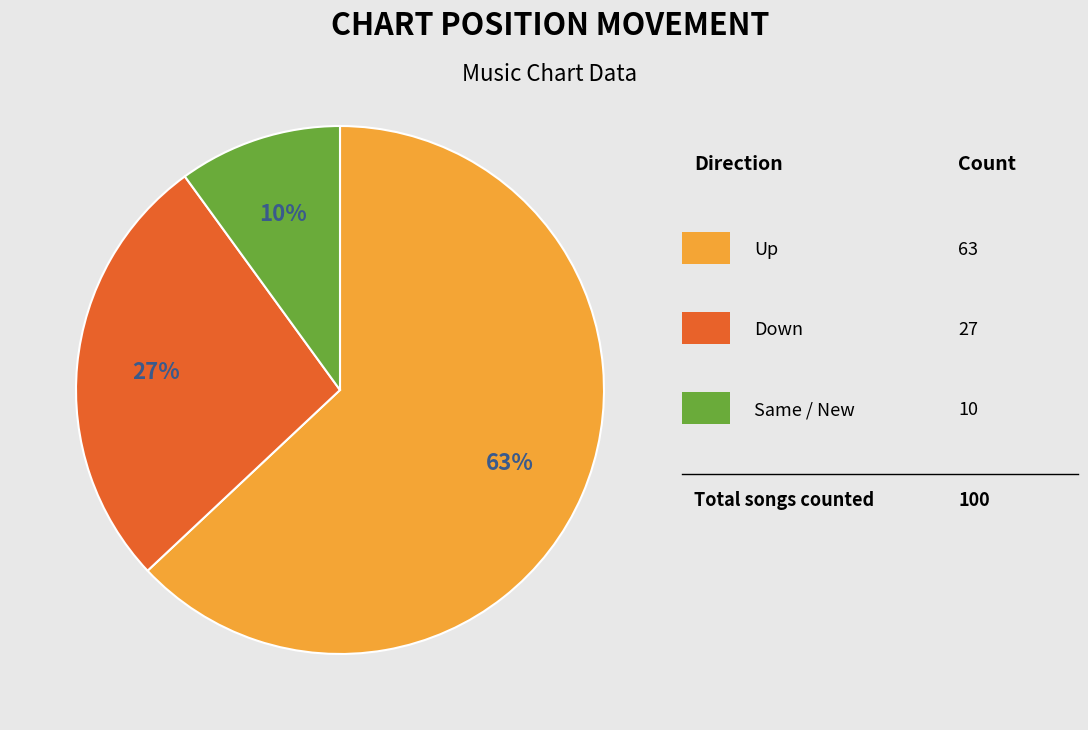

To the nearest percent, what is the average slice percentage?

33%